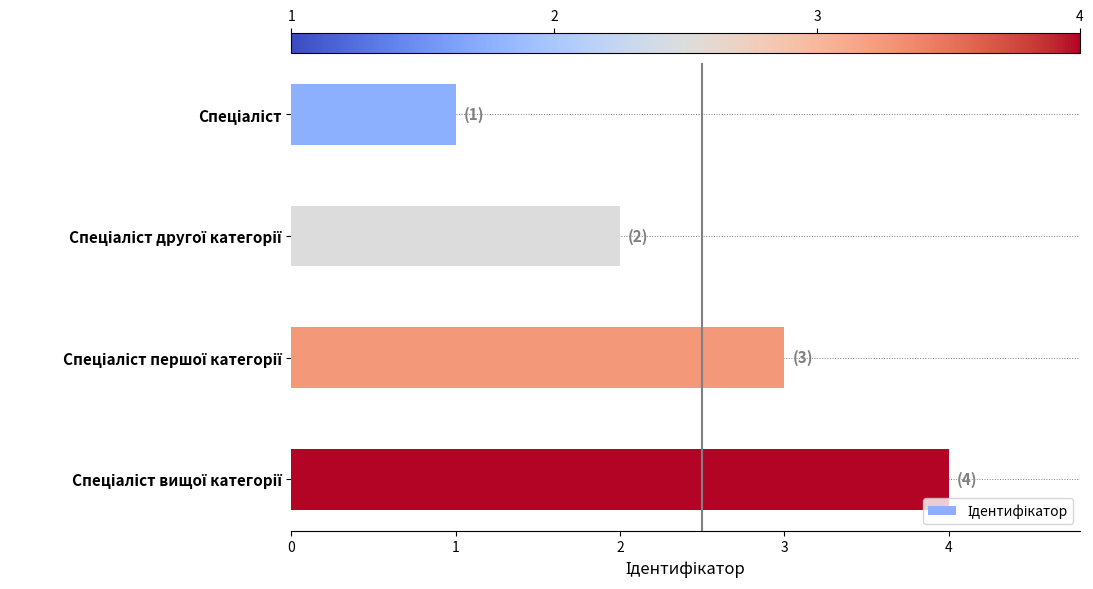

What is the difference between the maximum and minimum values?

3